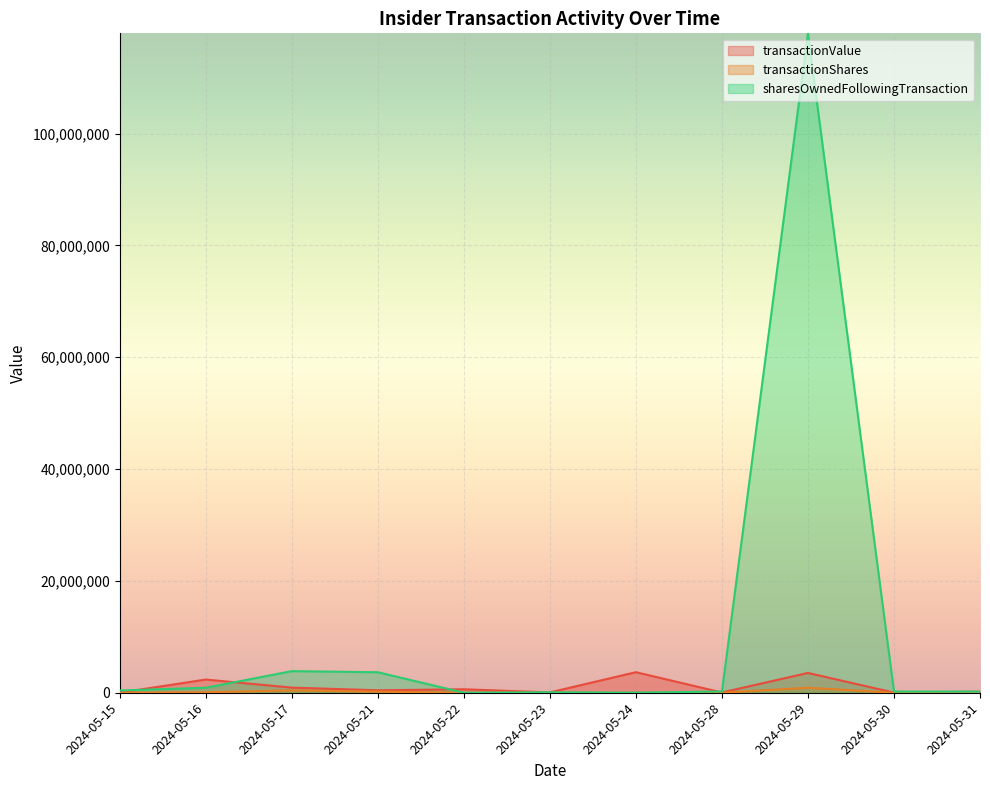

Rank the series by their maximum value, from lowest to highest.

transactionShares, transactionValue, sharesOwnedFollowingTransaction